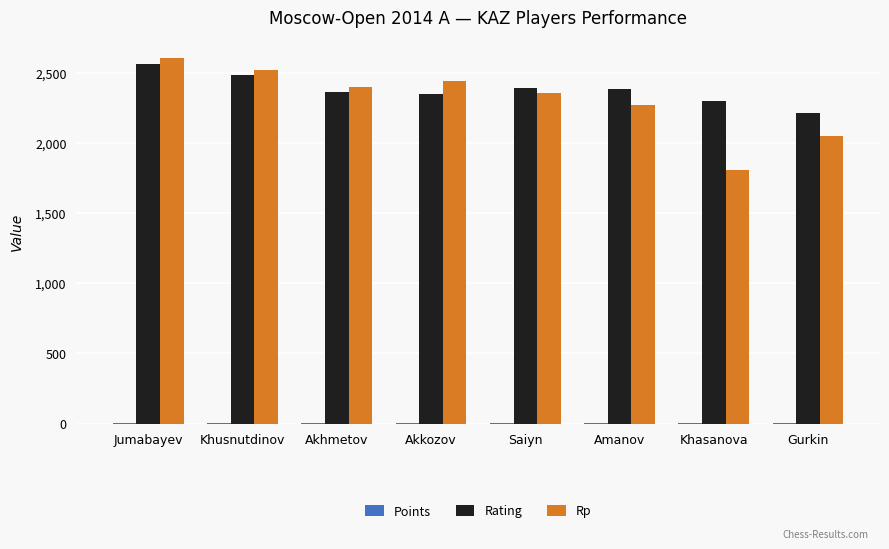

Which category has the highest value in the Rp series?

Jumabayev